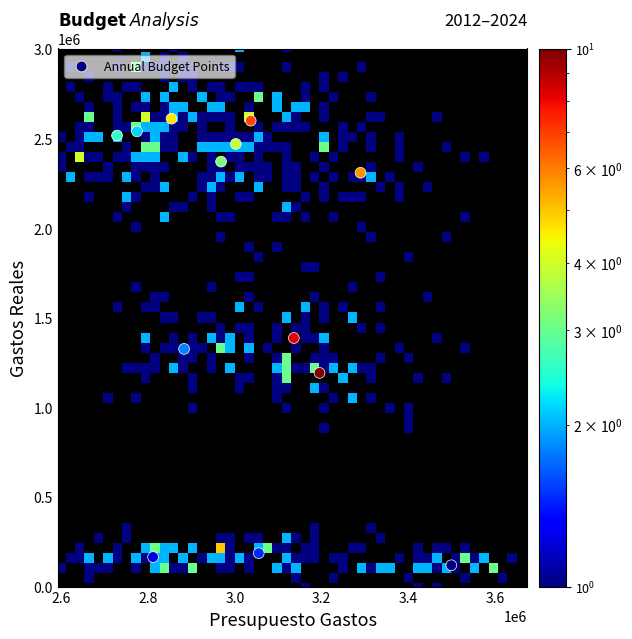

What is the range of X values (max minus min)?

769873.0